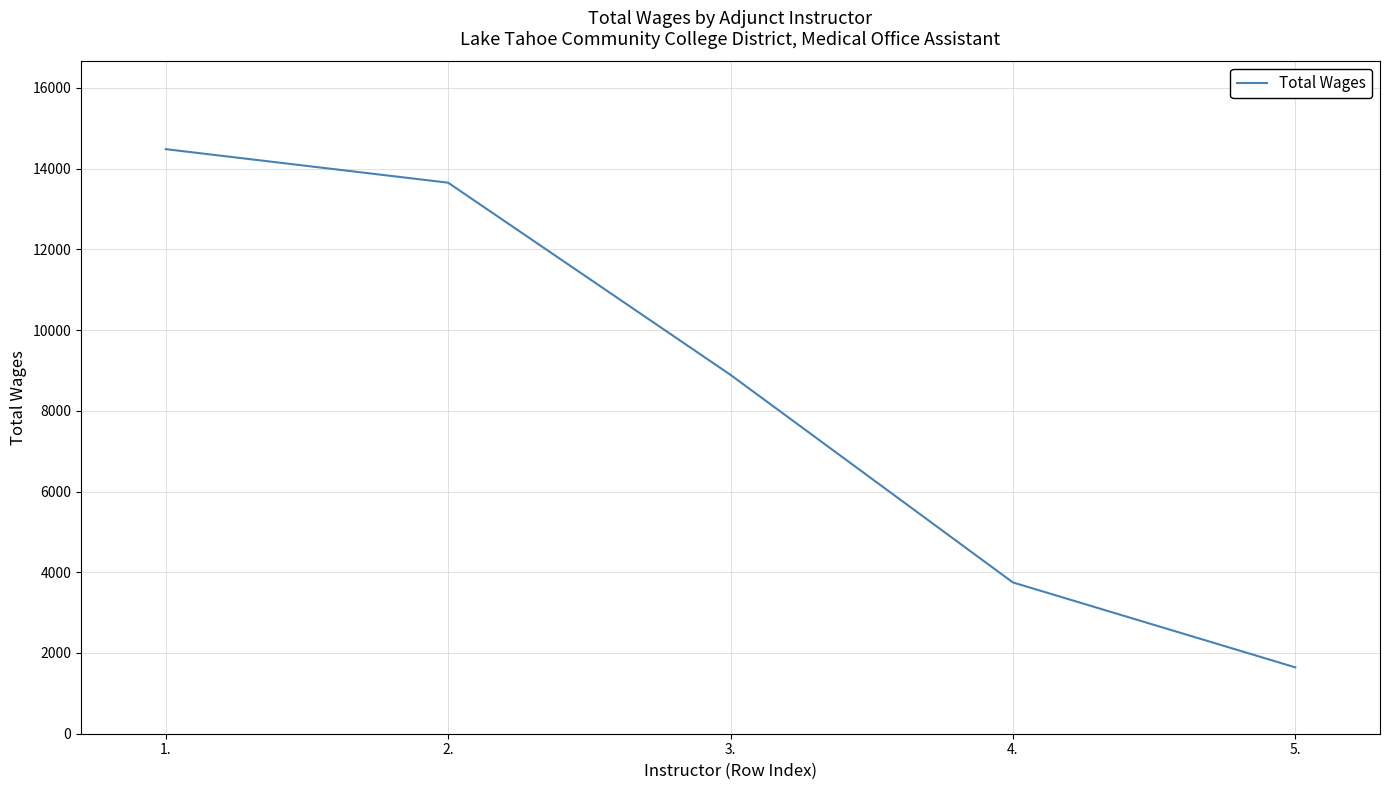

Reading right to left, extract all data points from this chart.

1644	3748	8891	13652	14483